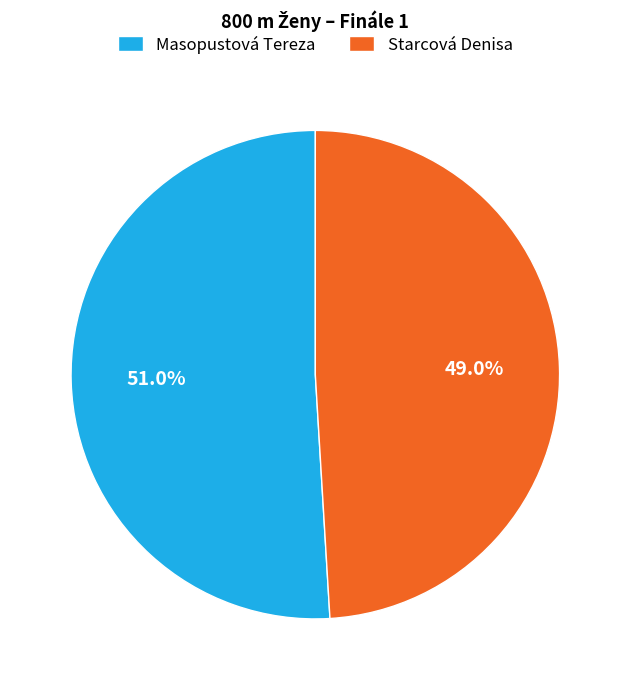

Between Masopustová Tereza and Starcová Denisa, which is larger?

Masopustová Tereza